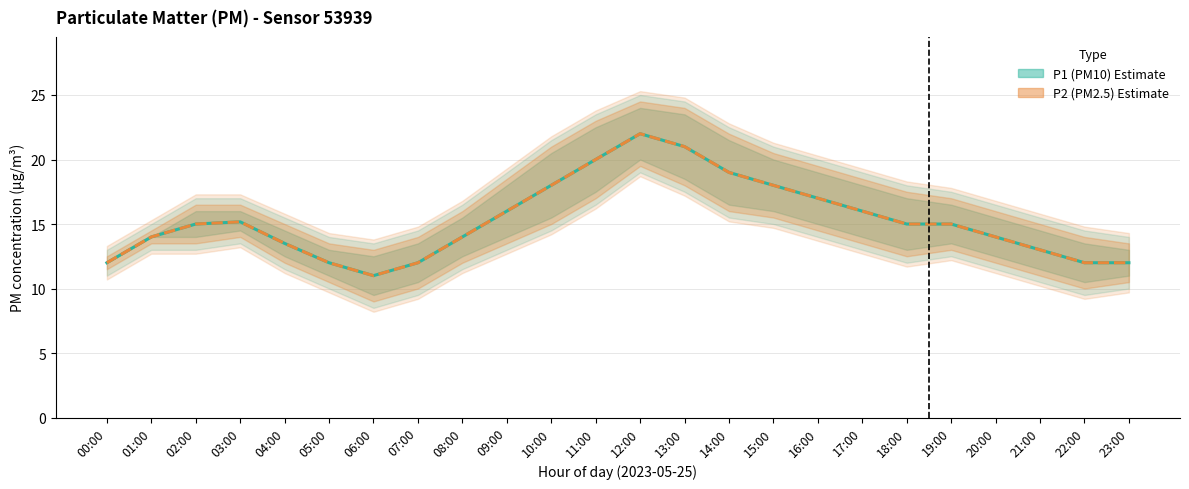

How many distinct data groups are displayed?

2